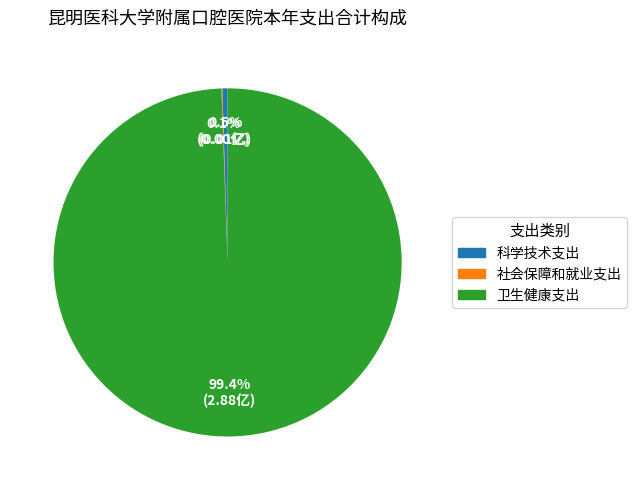

Which slice is the largest?

卫生健康支出